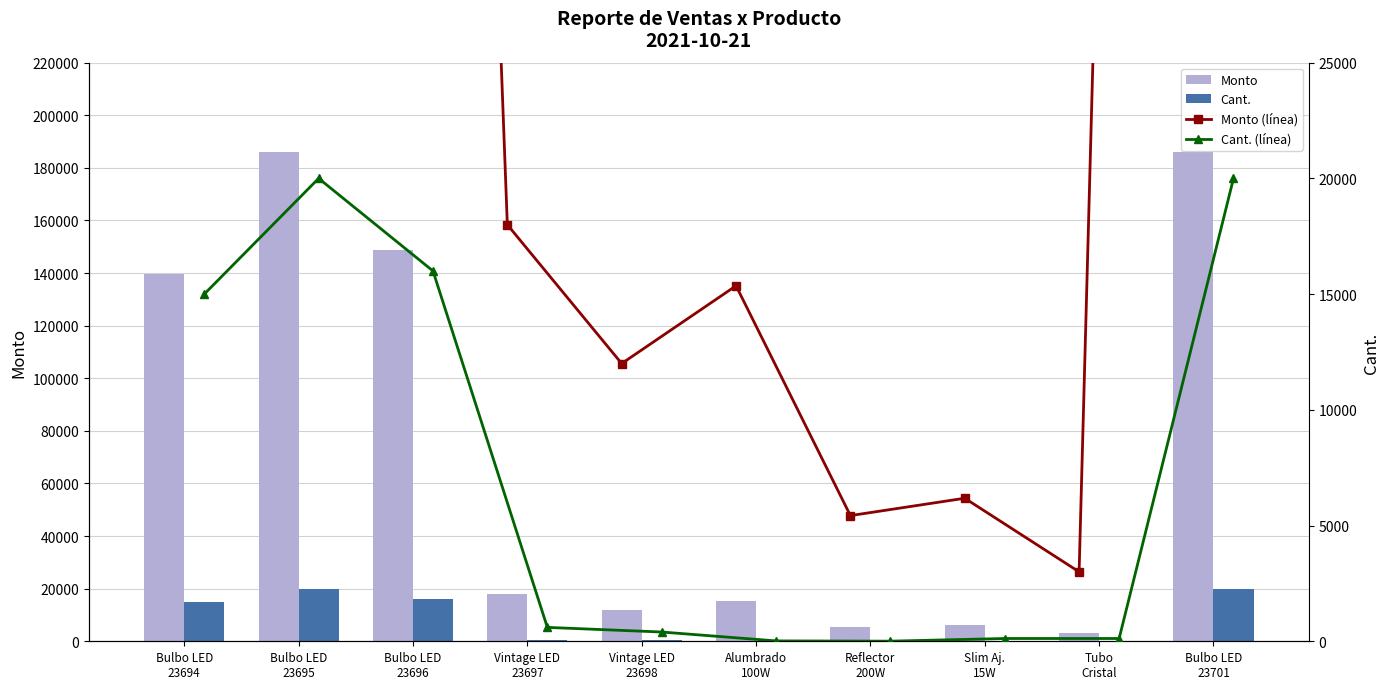

Rank the series at Bulbo LED
23695 from highest to lowest value.

Monto, Monto (línea), Cant., Cant. (línea)